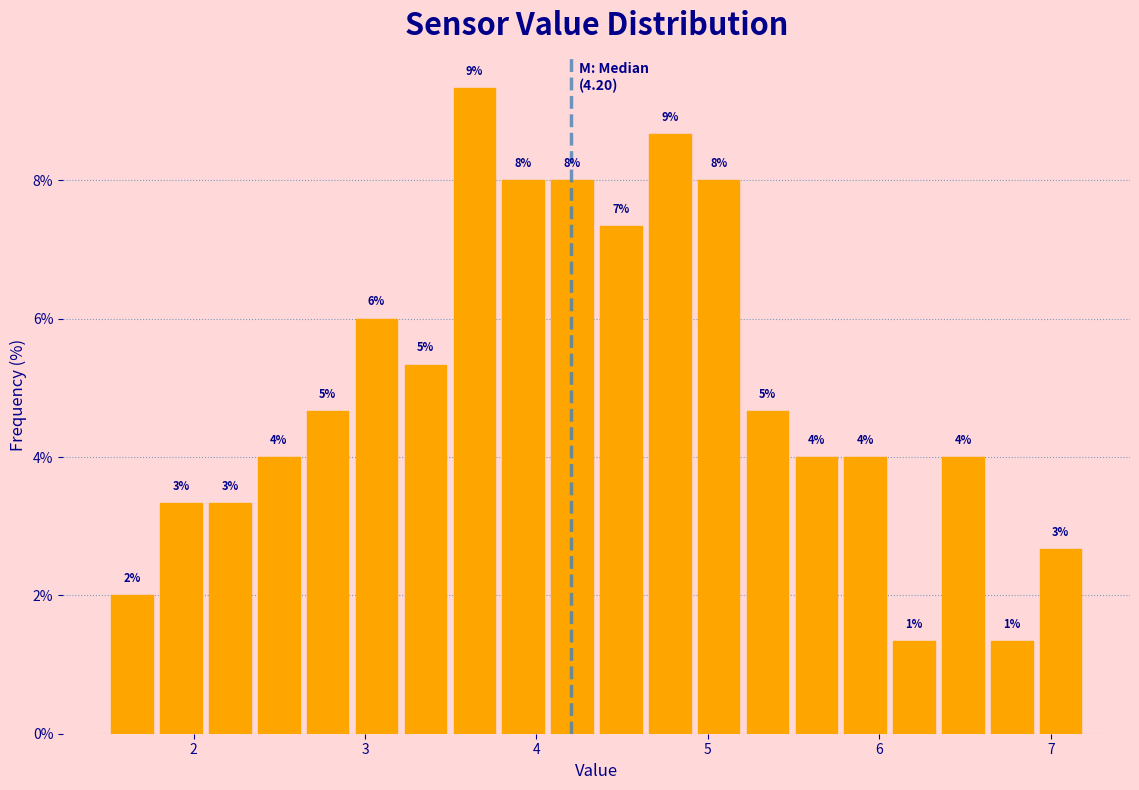

Around what value on the x-axis is the tallest bar? Give the approximate position of its centre, as read against the axis.

3.6